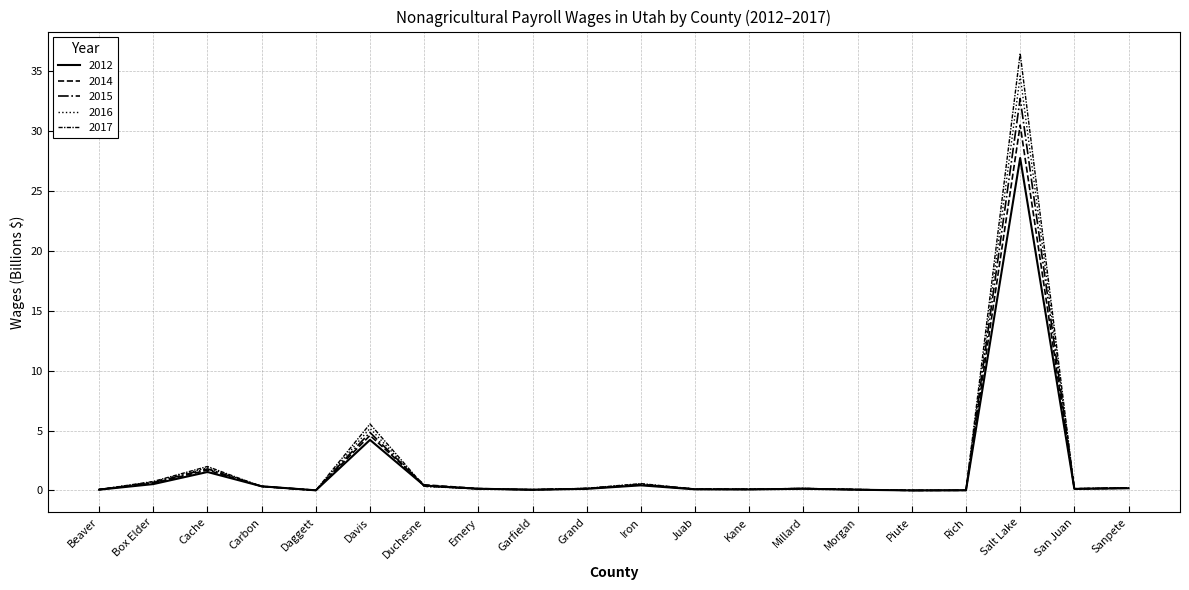

Does the chart display data point markers on the line(s)?

No